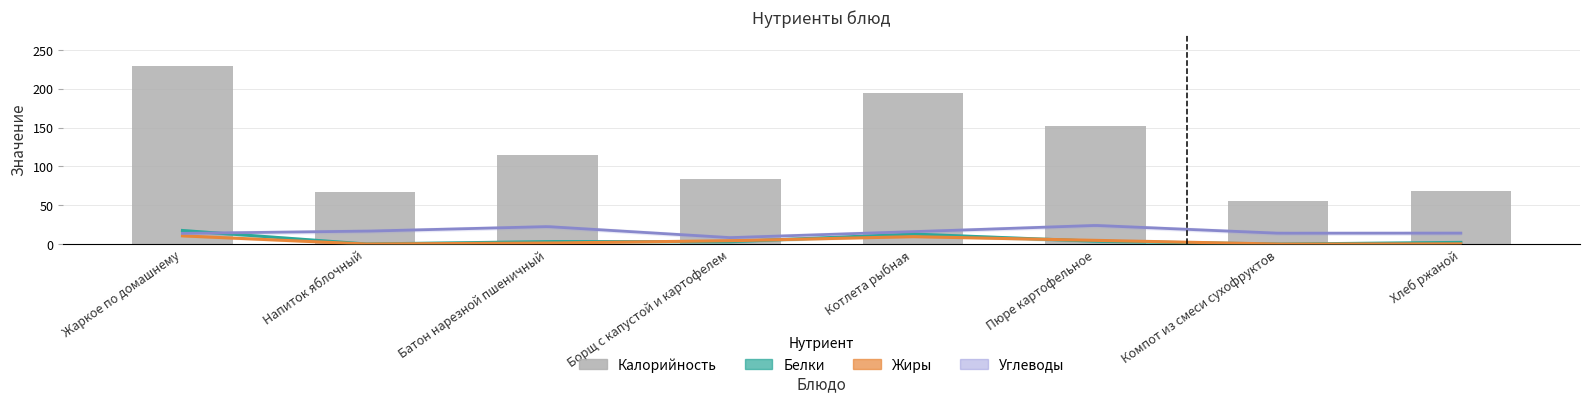

Reading left to right, extract all data points from this chart.

Калорийность: Жаркое по домашнему=229.0	Напиток яблочный=67.0	Батон нарезной пшеничный=115.0	Борщ с капустой и картофелем=84.0	Котлета рыбная=194.0	Пюре картофельное=152.0	Компот из смеси сухофруктов=55.0	Хлеб ржаной=68.0
Белки: Жаркое по домашнему=17.5	Напиток яблочный=0.1	Батон нарезной пшеничный=3.3	Борщ с капустой и картофелем=3.1	Котлета рыбная=12.9	Пюре картофельное=3.7	Компот из смеси сухофруктов=0.0	Хлеб ржаной=2.2
Жиры: Жаркое по домашнему=10.6	Напиток яблочный=0.1	Батон нарезной пшеничный=1.3	Борщ с капустой и картофелем=4.3	Котлета рыбная=9.6	Пюре картофельное=4.9	Компот из смеси сухофруктов=0.0	Хлеб ржаной=0.3
Углеводы: Жаркое по домашнему=13.8	Напиток яблочный=16.6	Батон нарезной пшеничный=22.5	Борщ с капустой и картофелем=8.3	Котлета рыбная=15.9	Пюре картофельное=24.0	Компот из смеси сухофруктов=14.0	Хлеб ржаной=14.1